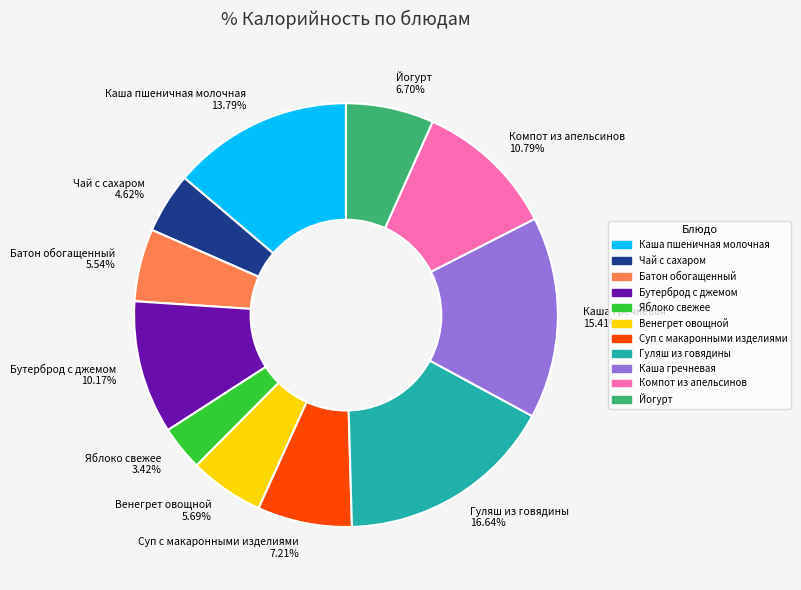

What is the ratio of the value at Яблоко свежее to the value at Венегрет овощной?

0.6